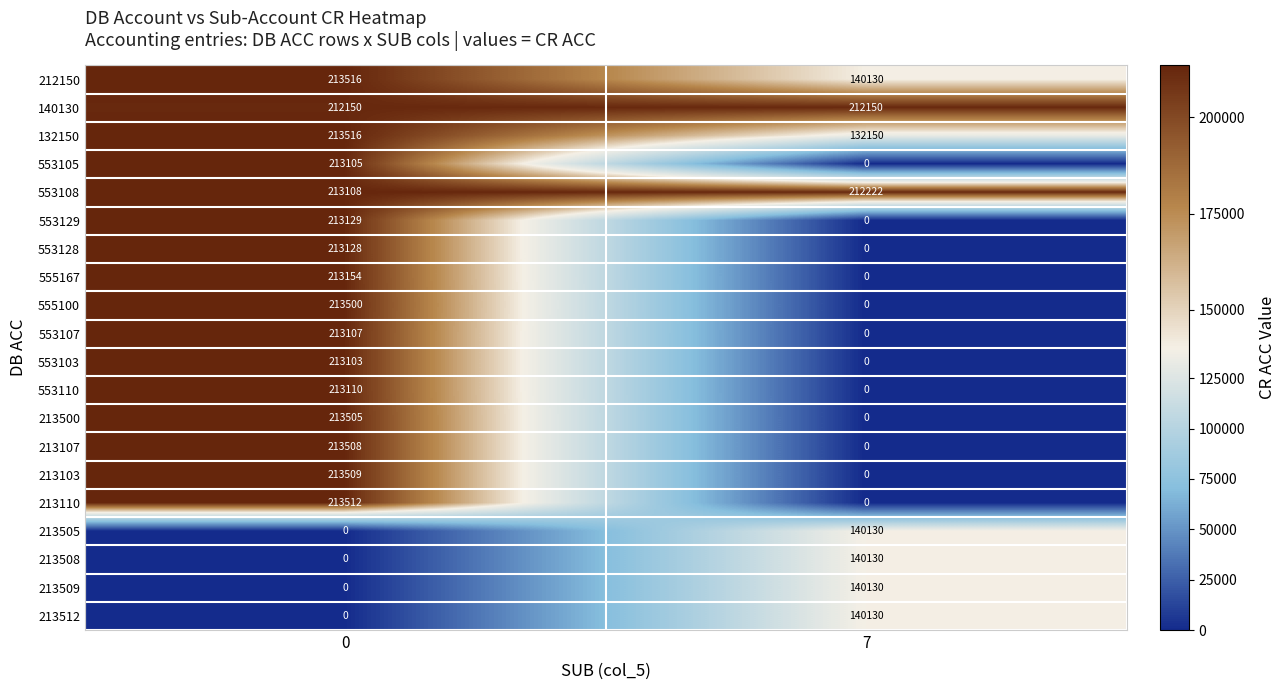

How many values in 553103 are above zero?

1